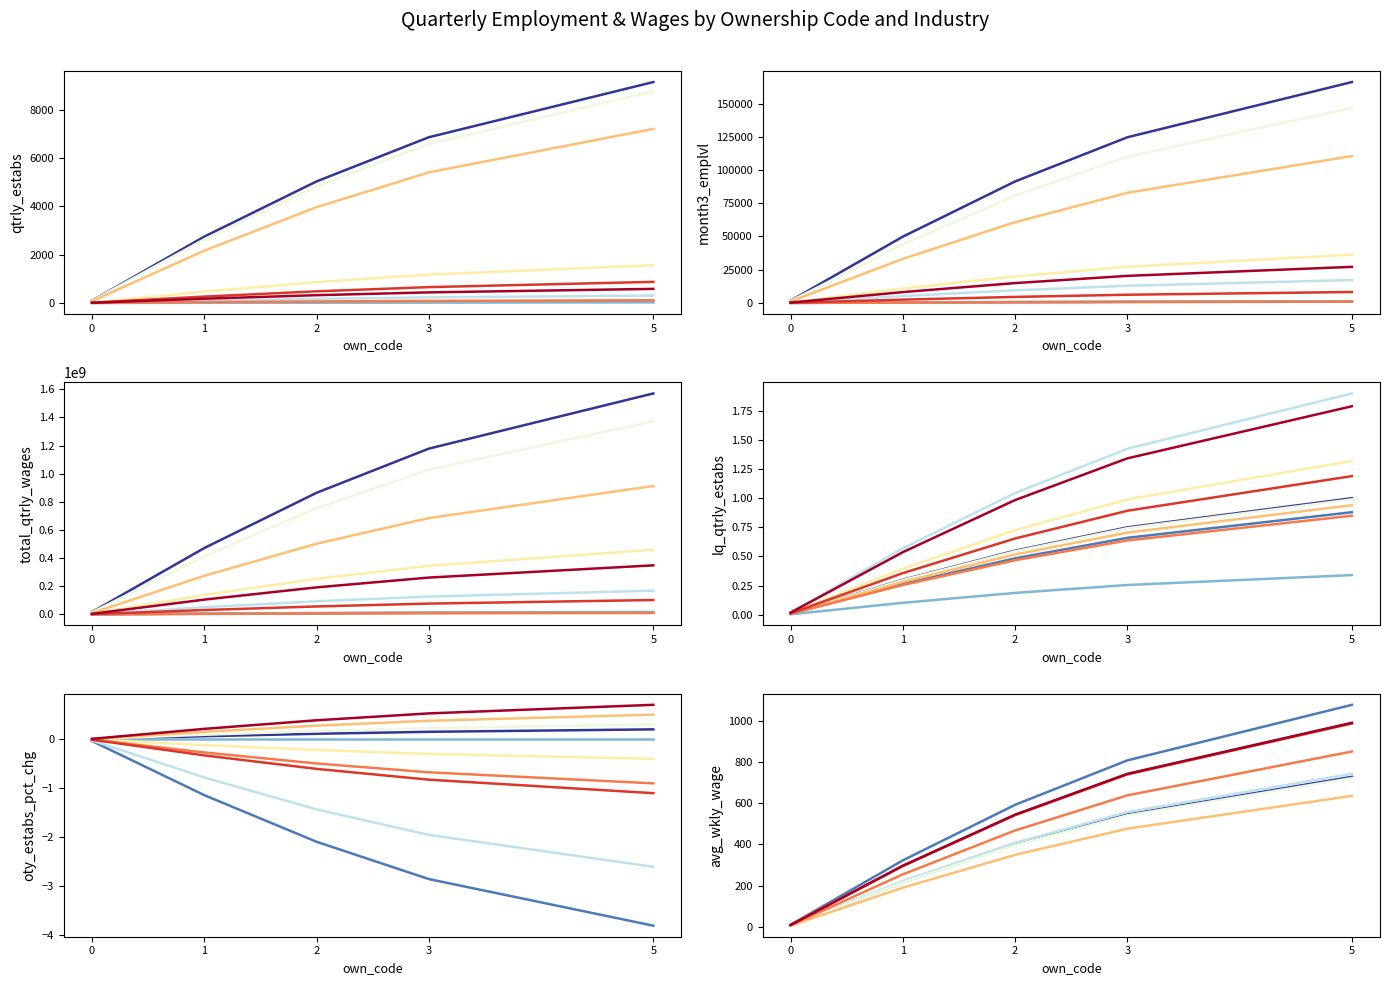

Is it true that own_code_0 equals 1.0 at own_code 1?

True